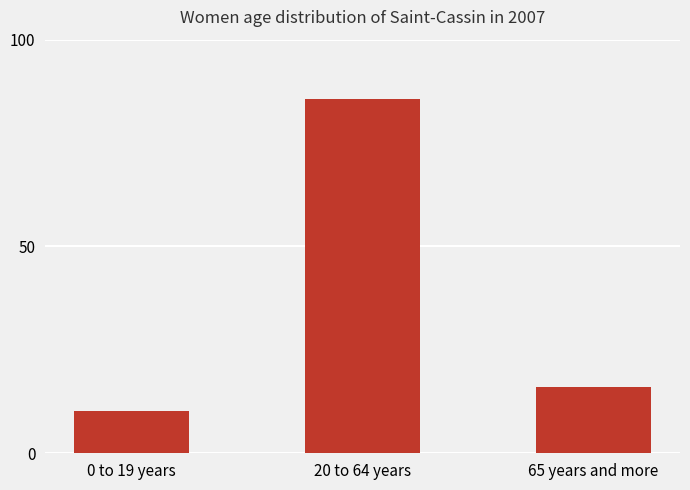

The value at 20 to 64 years is 45.5. True or false?

False